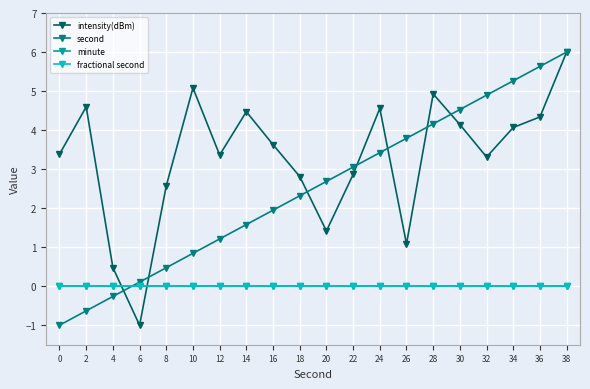

True or false: second has more than 1 points higher than both neighbors.

False